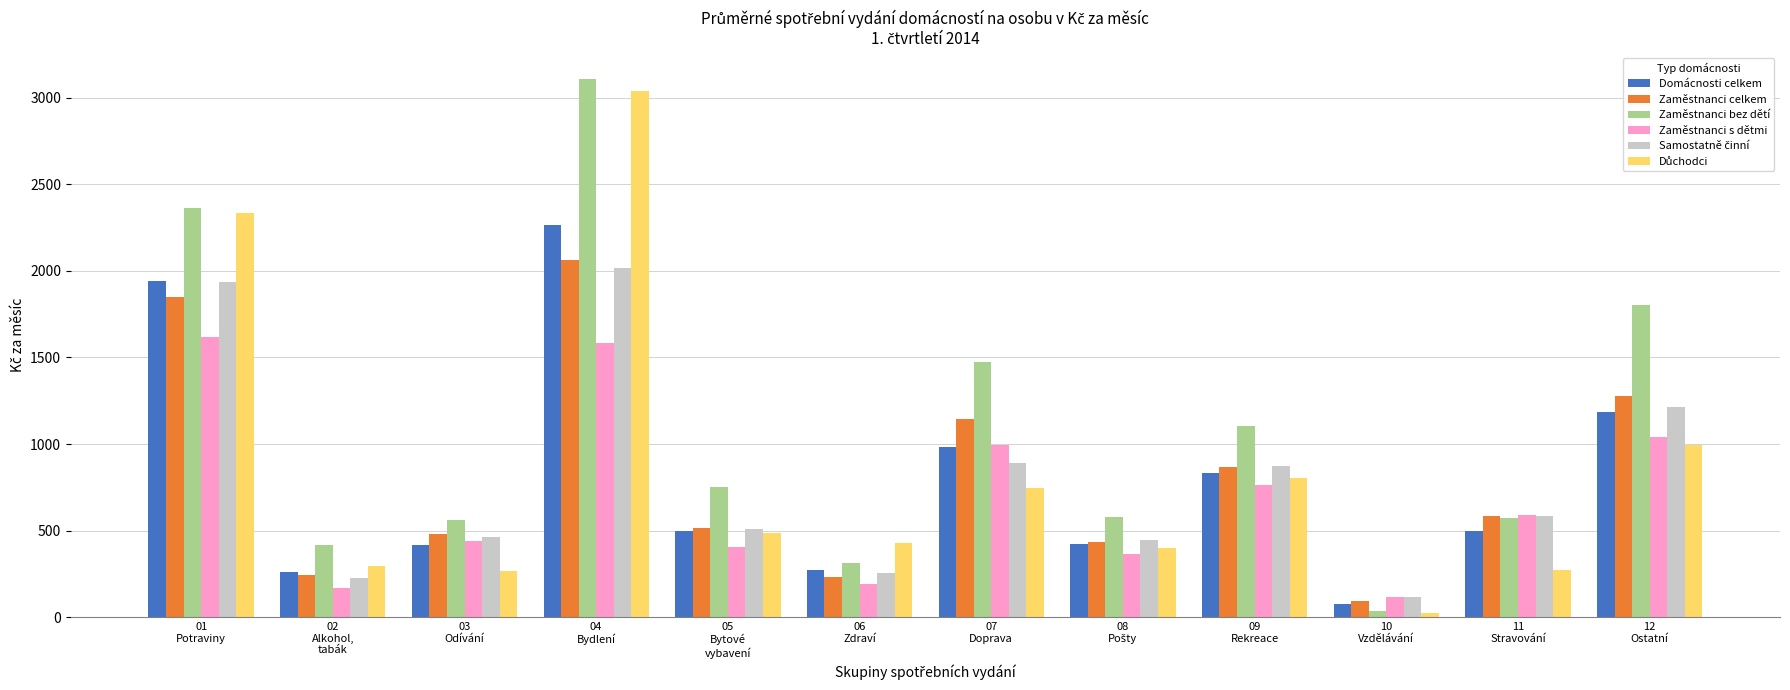

What is the maximum value shown in the chart?

3108